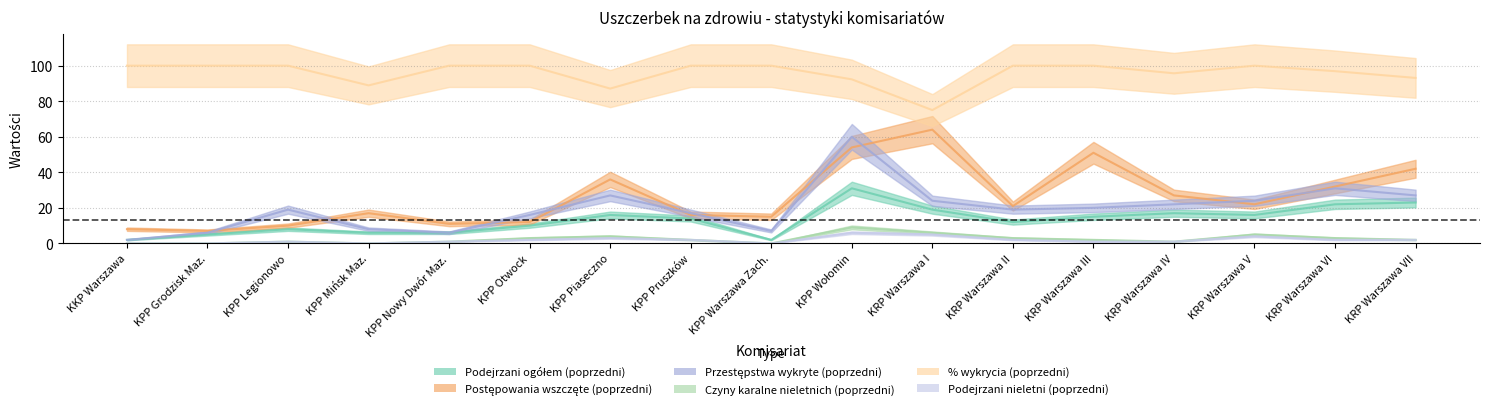

What is the value of the Przestępstwa wykryte (poprzedni) point at the 15th from the left?

24.0